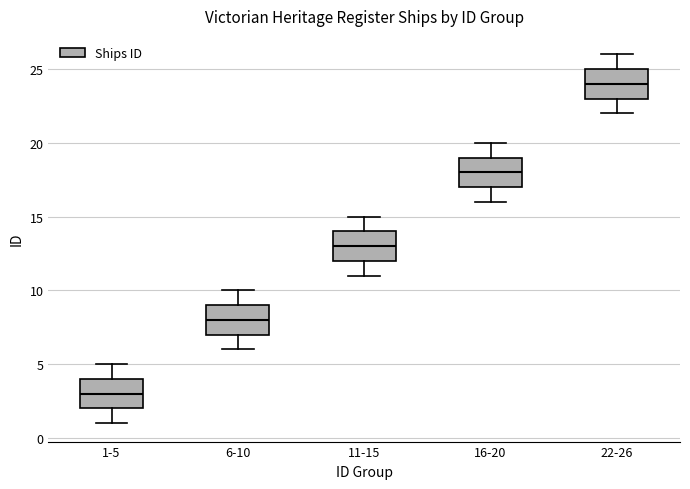

Reading left to right, read every box against the y-axis: the position of its median line, the range the box covers, and the ends of its whiskers. The values are not printed on the chart, so give them approximately, as read against the axis.

1-5: median 3, box 2 to 4, whiskers 1 to 5
6-10: median 8, box 7 to 9, whiskers 6 to 10
11-15: median 13, box 12 to 14, whiskers 11 to 15
16-20: median 18, box 17 to 19, whiskers 16 to 20
22-26: median 24, box 23 to 25, whiskers 22 to 26